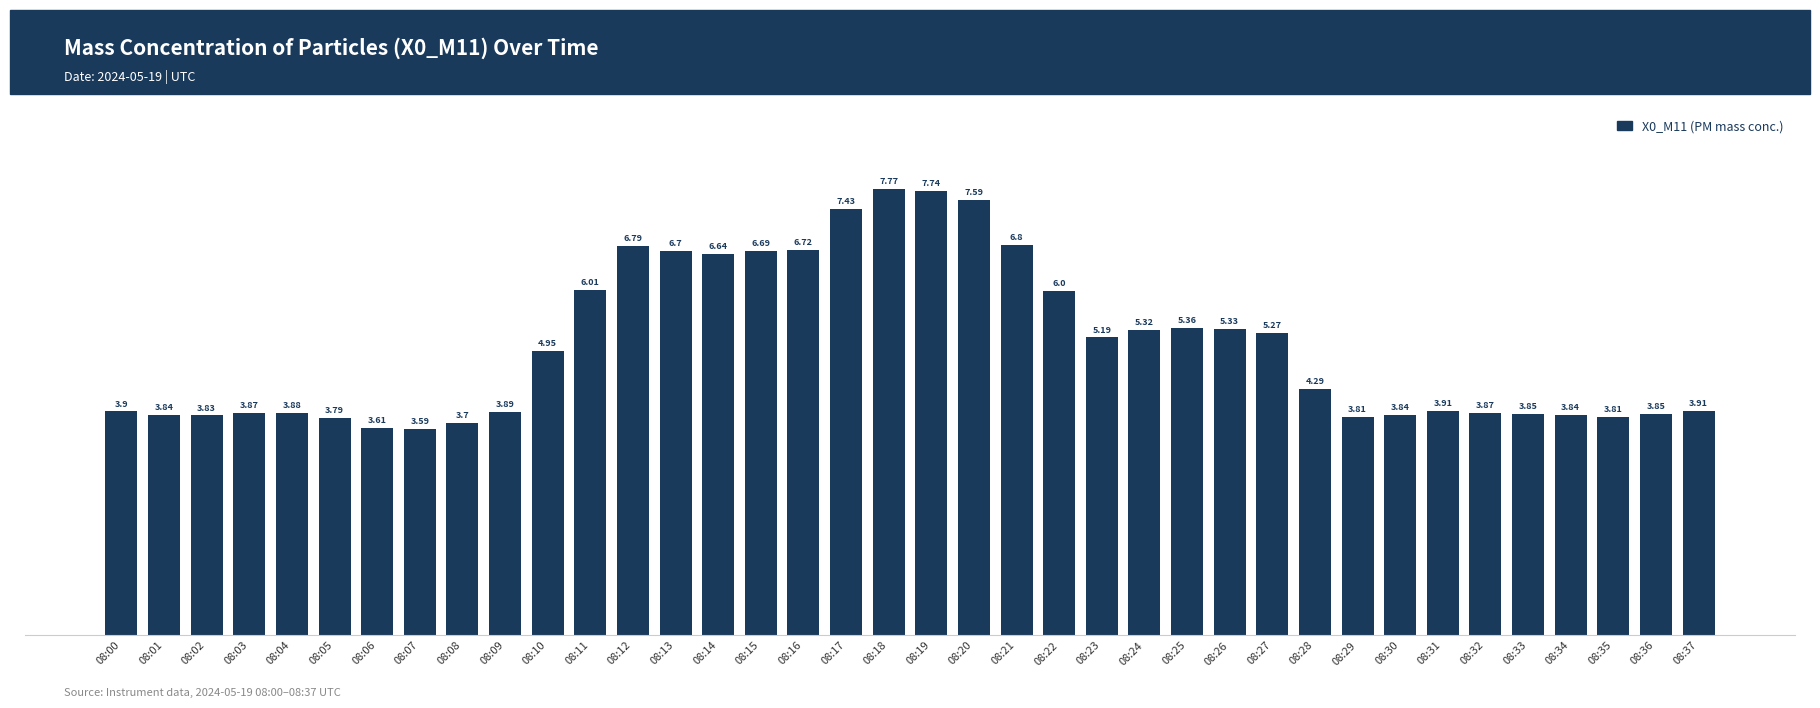

What is the change in value from 08:14 to 08:27?

-1.4